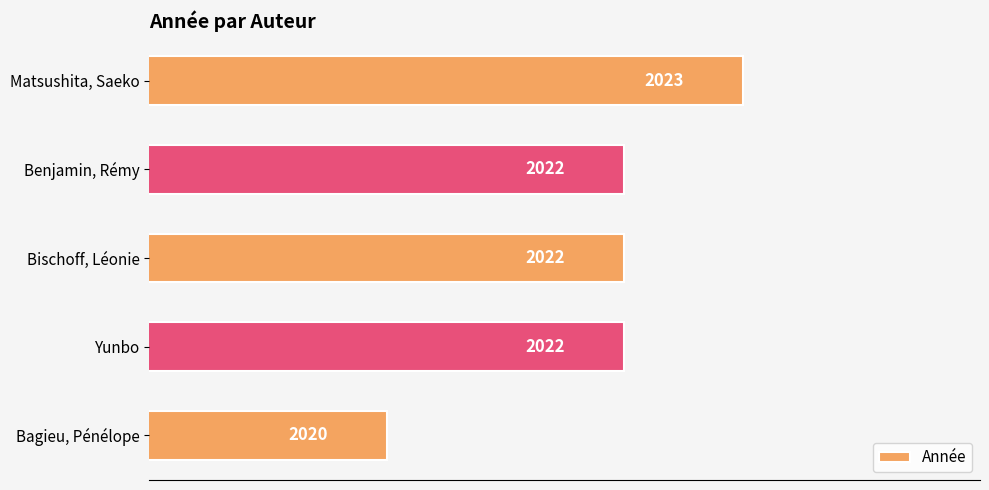

Which category has the highest value across all series?

Matsushita, Saeko